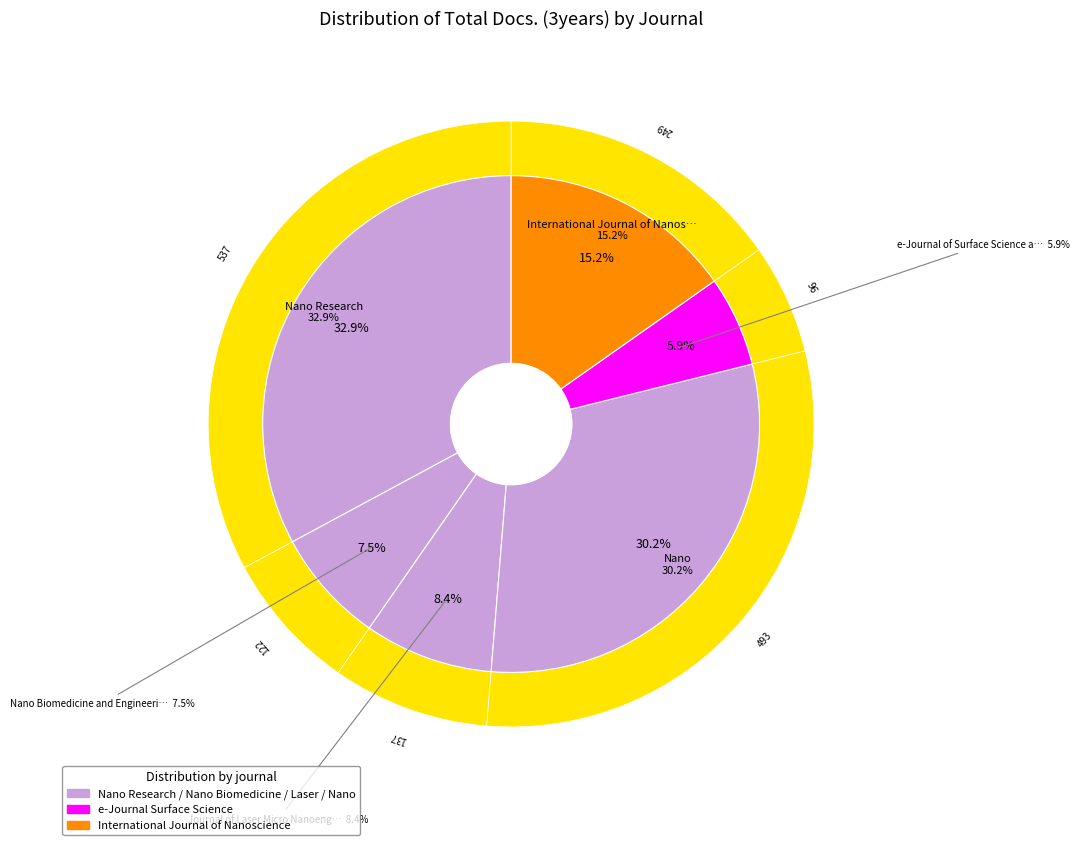

Rank the categories by value from lowest to highest.

e-Journal of Surface Science and Nanotechnology, Nano Biomedicine and Engineering, Journal of Laser Micro Nanoengineering, International Journal of Nanoscience, Nano, Nano Research